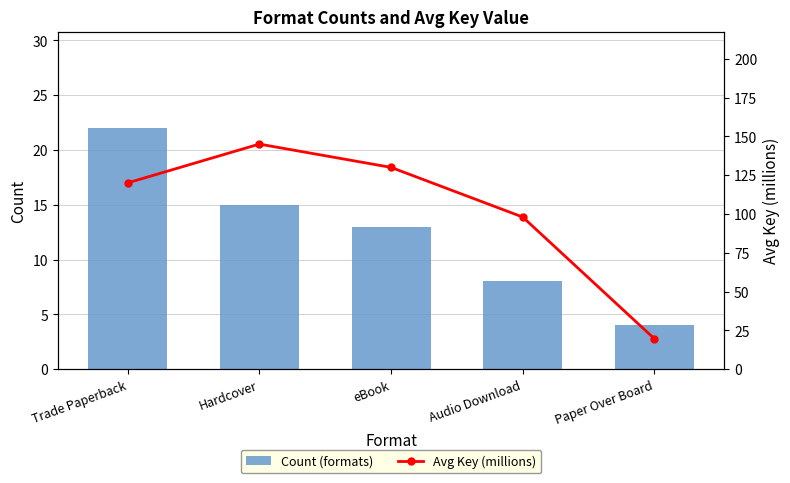

At how many categories does at least one series exceed 102?

3